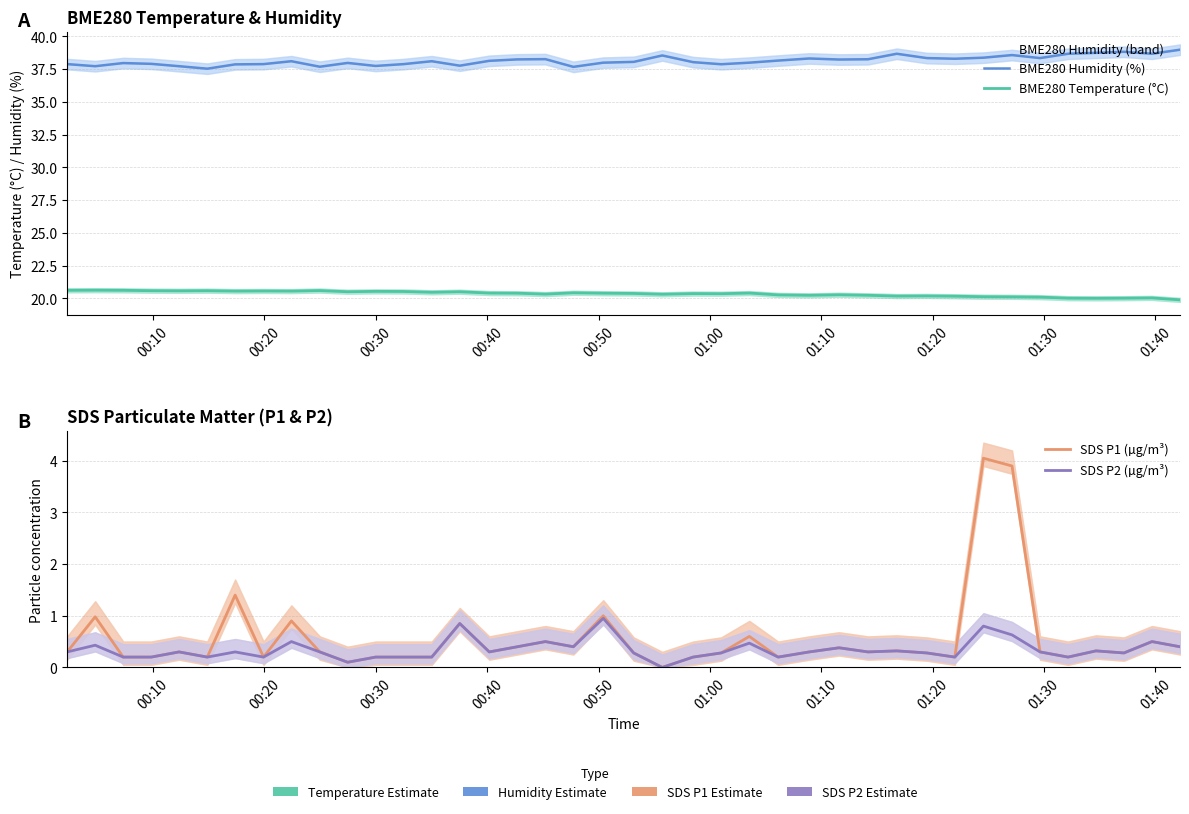

True or false: SDS P2 (µg/m³) and BME280 Humidity (%) cross at least once.

False